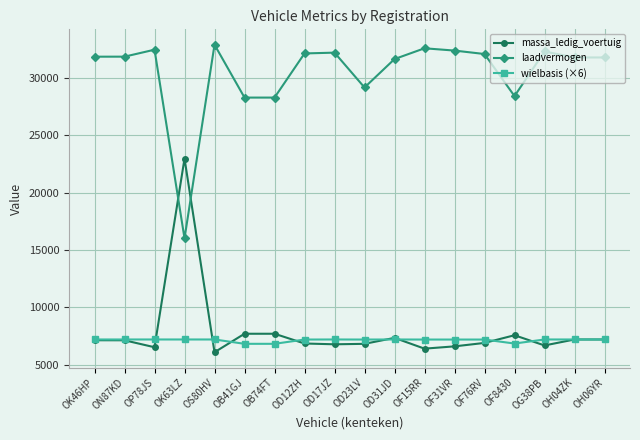

True or false: massa_ledig_voertuig has a value of 10650 at OF76RV.

False